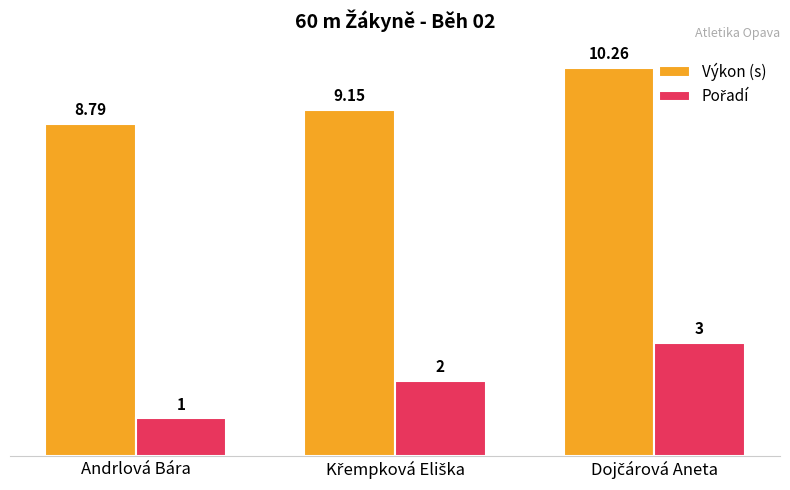

Which category has the lowest value across all series?

Andrlová Bára